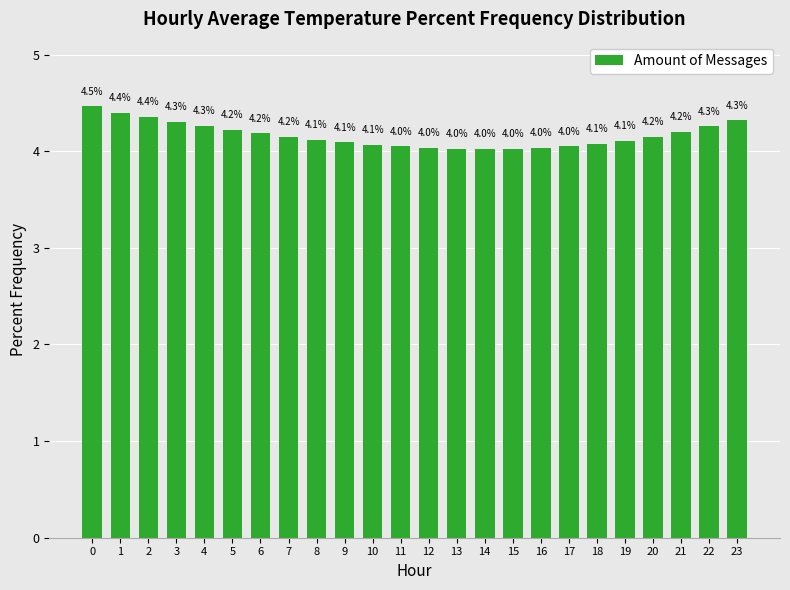

What is the difference between the maximum and minimum values?

0.4